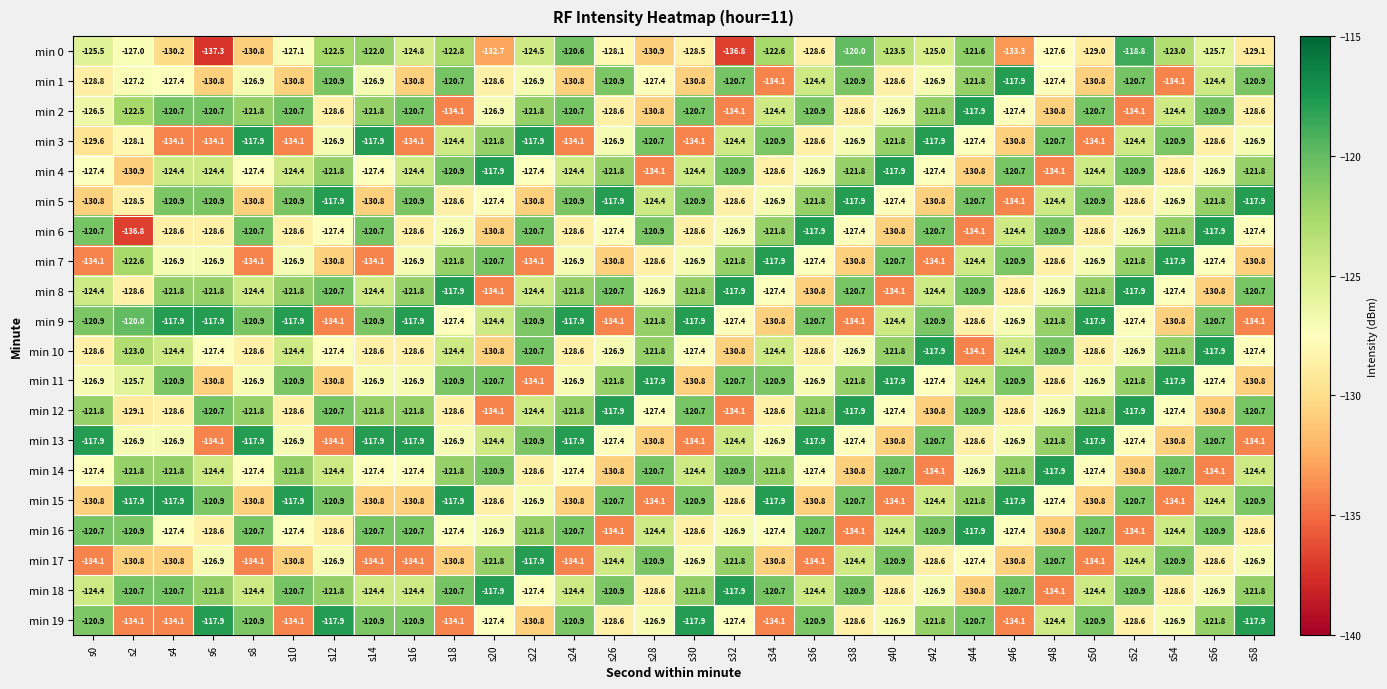

At which category is the sum across all series the highest?

s52